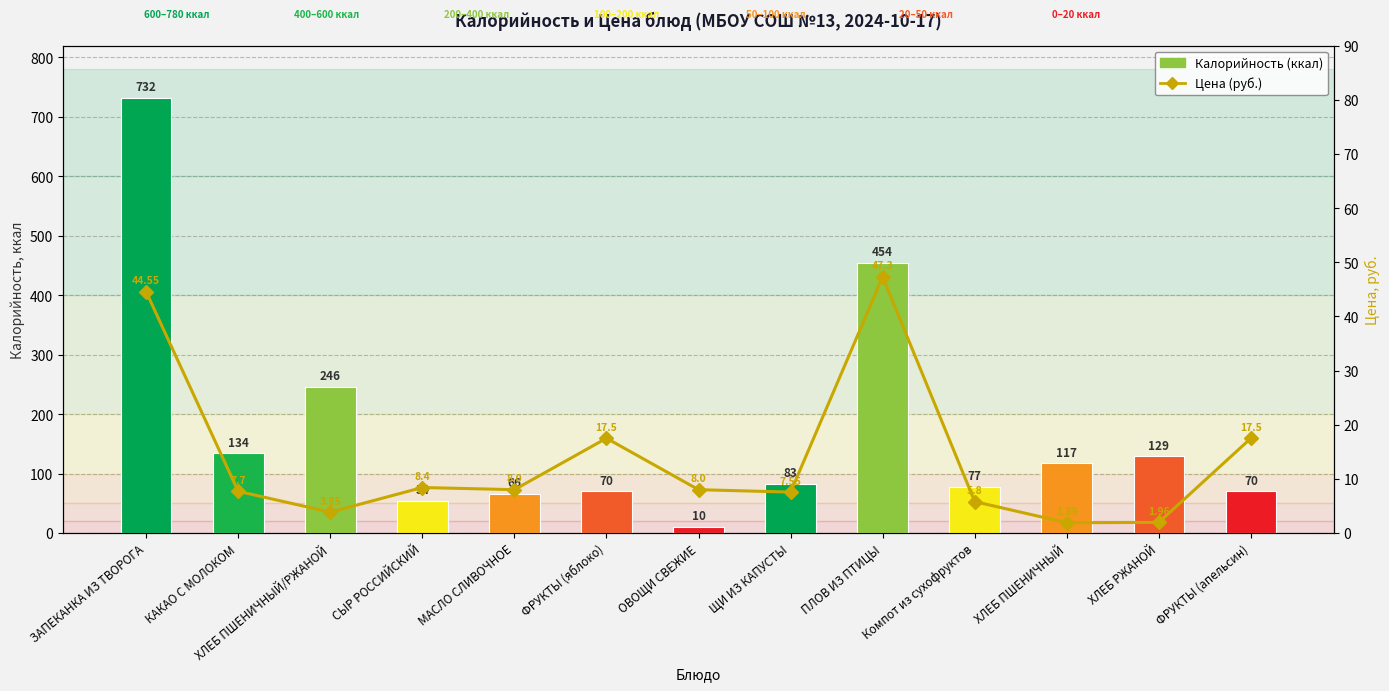

Between СЫР РОССИЙСКИЙ and ХЛЕБ ПШЕНИЧНЫЙ, which is larger?

ХЛЕБ ПШЕНИЧНЫЙ